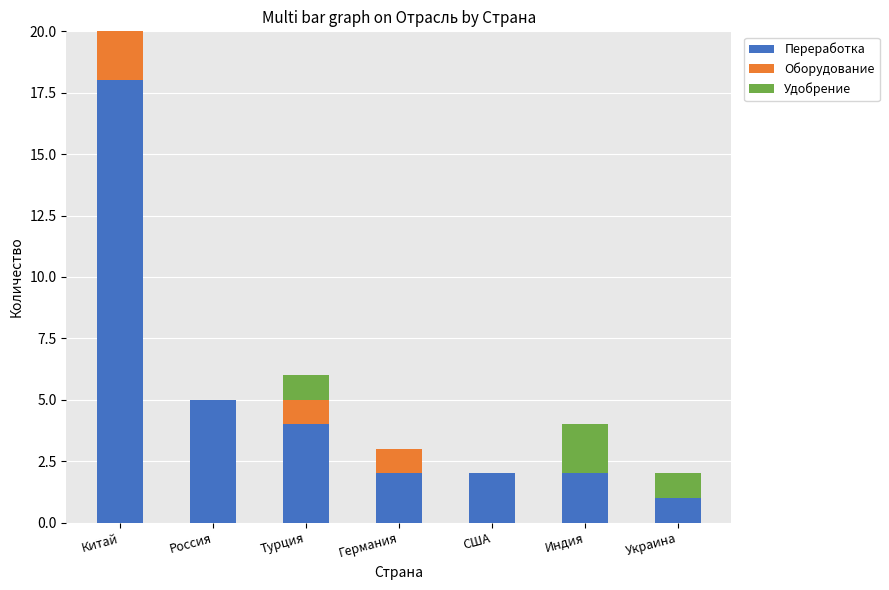

How many categories are shown in the chart?

7